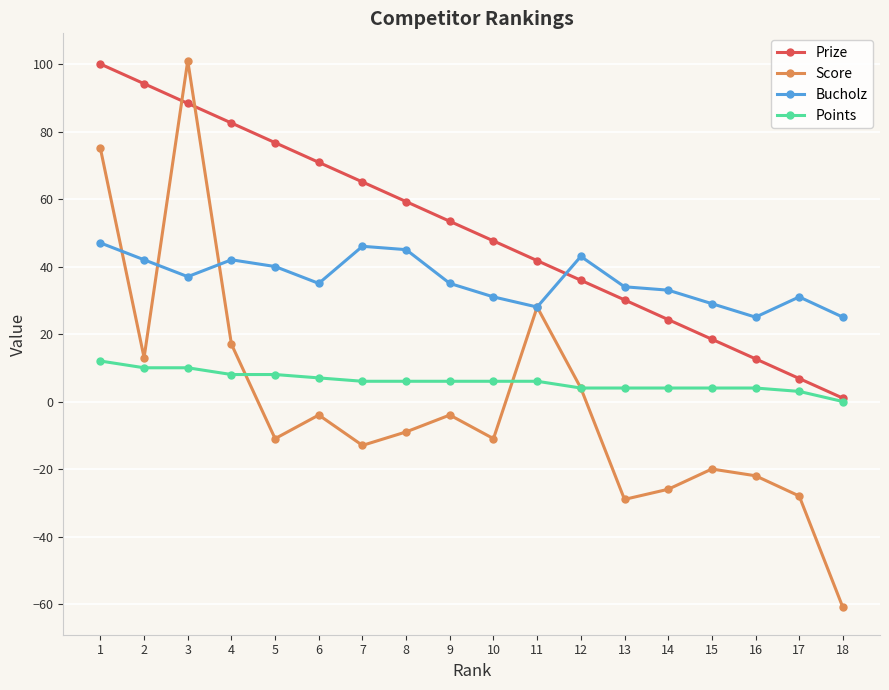

True or false: Points and Bucholz intersect in this chart.

False